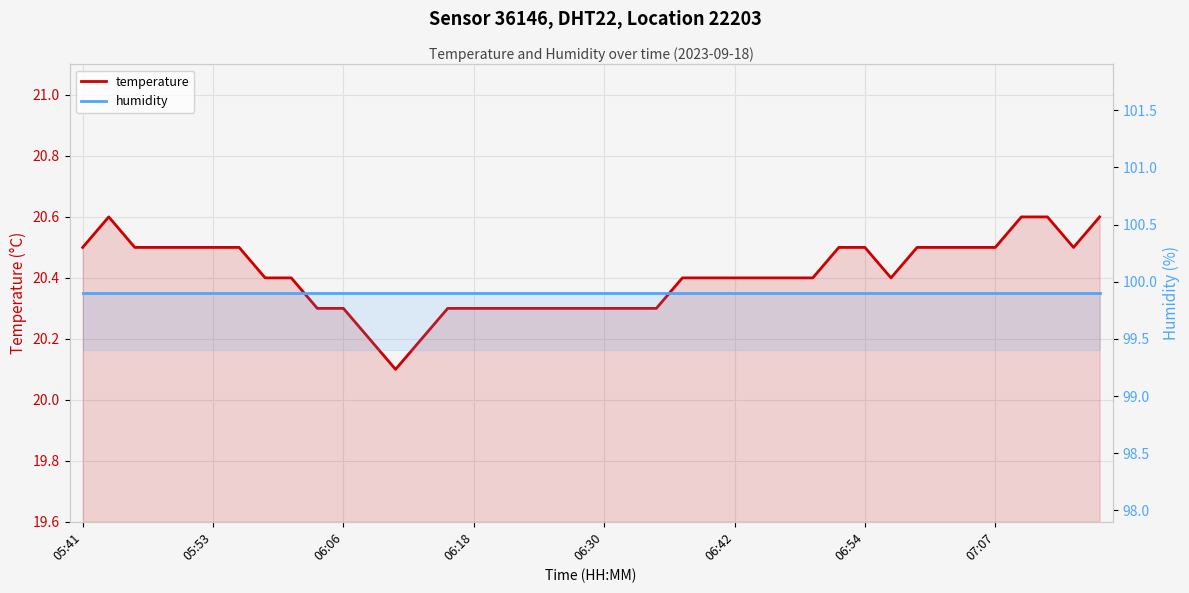

True or false: temperature has a value of 10.4 at 22.

False